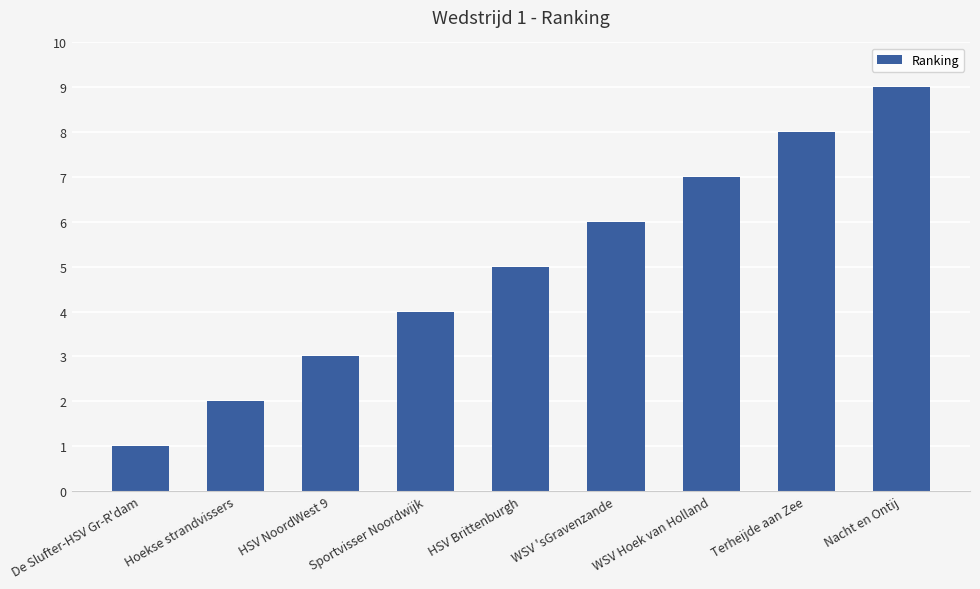

List the labels in order of value, smallest first.

De Slufter-HSV Gr-R'dam, Hoekse strandvissers, HSV NoordWest 9, Sportvisser Noordwijk, HSV Brittenburgh, WSV 'sGravenzande, WSV Hoek van Holland, Terheijde aan Zee, Nacht en Ontij